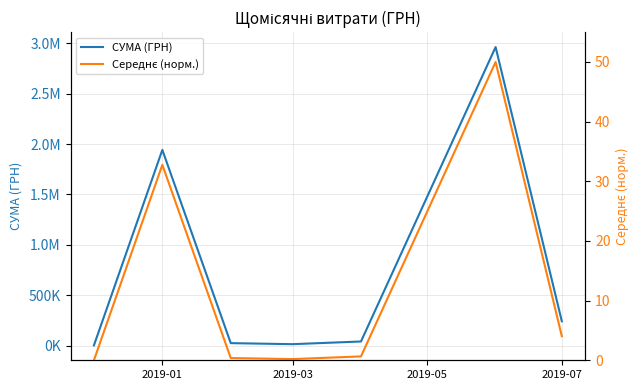

How many interior local peaks does the СУМА (ГРН) series have?

2